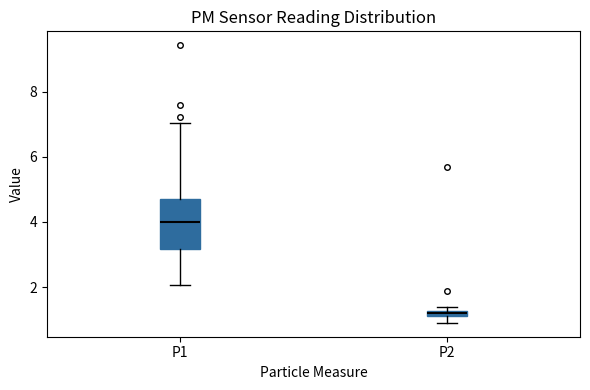

Where is the lower edge of the box for P2 on the y-axis? The values are not printed on the chart, so give them approximately, as read against the axis.

1.0